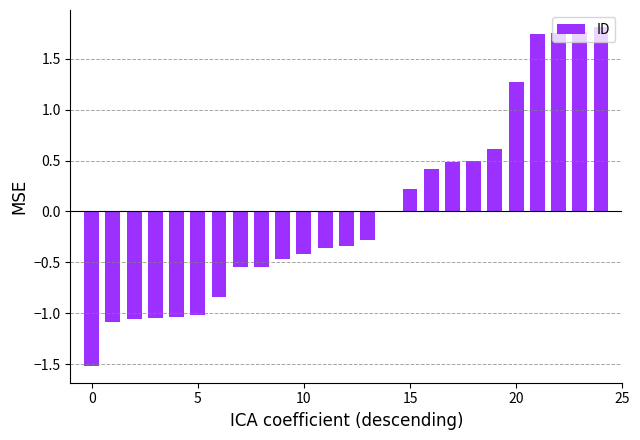

How many distinct data groups are displayed?

1